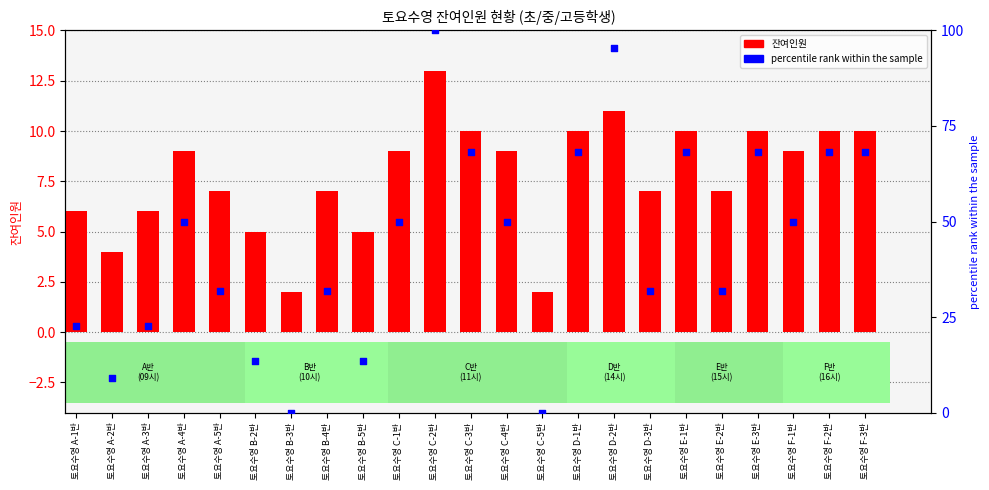

Which series contains the highest Y value?

percentile rank within the sample